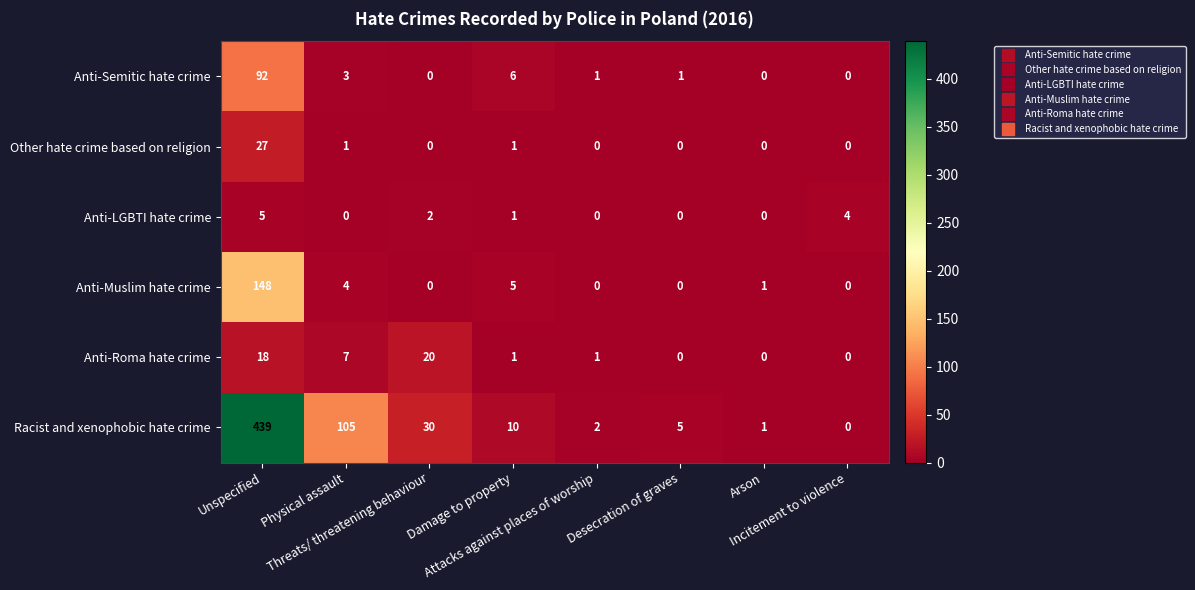

What is the average value of the Racist and xenophobic hate crime series?

74